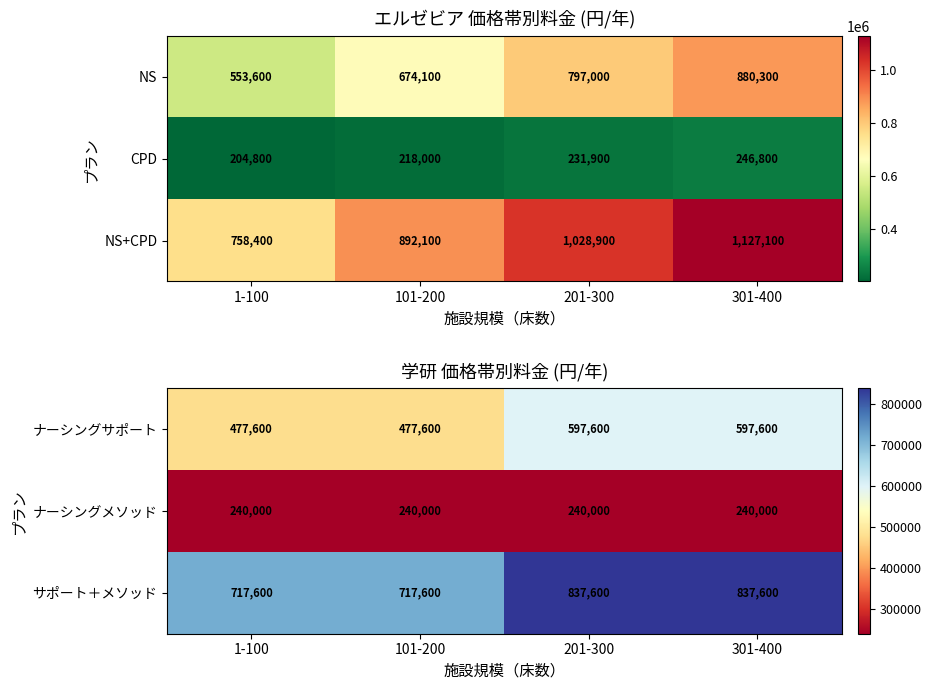

How many data points in ナーシングサポート are less than 597600?

2